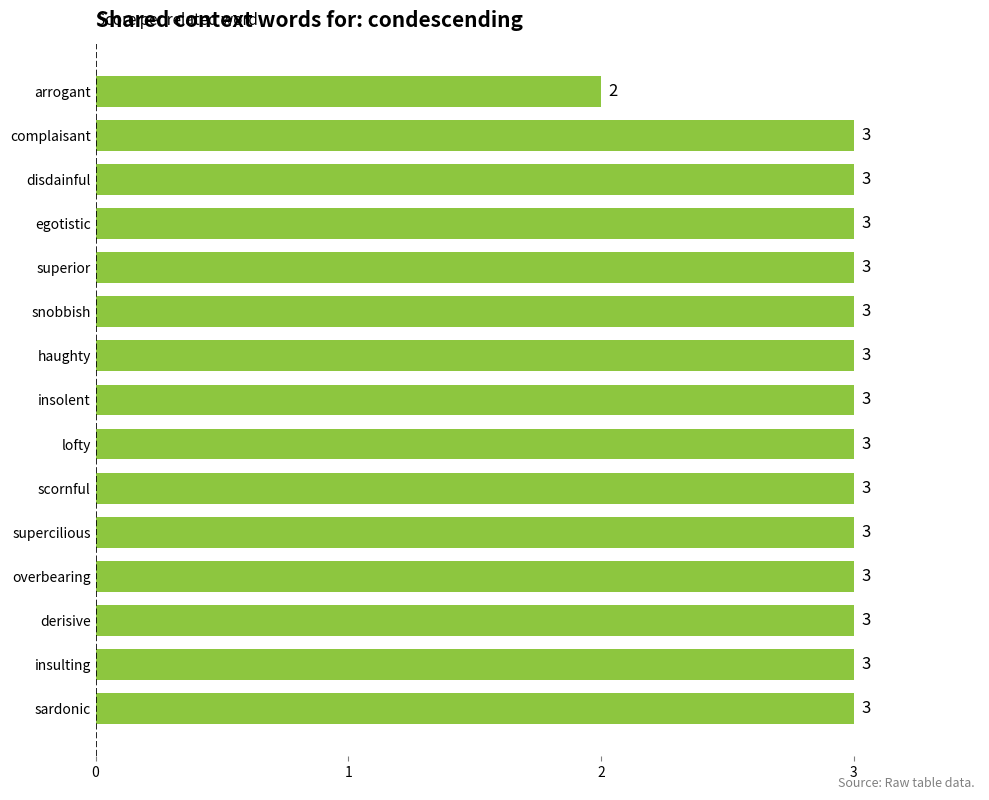

What is the difference between the maximum and minimum values?

1